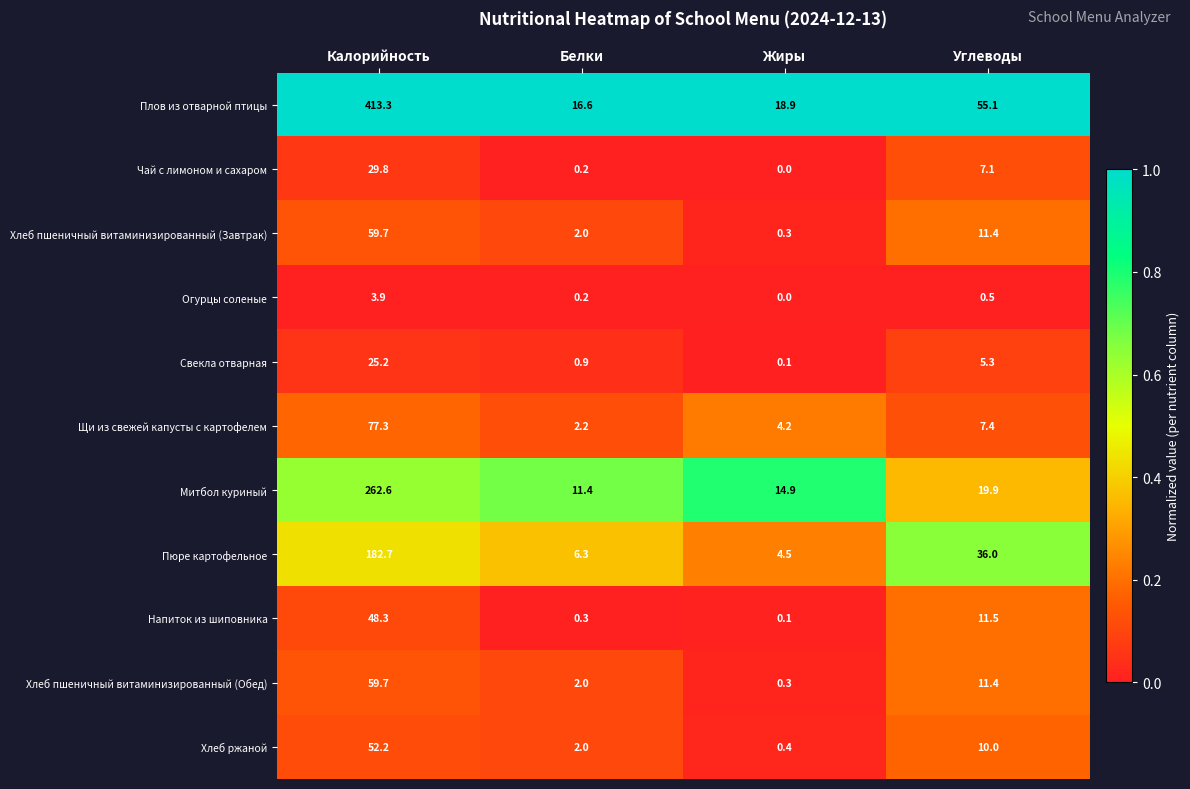

Which label corresponds to the largest value in the chart?

Калорийность